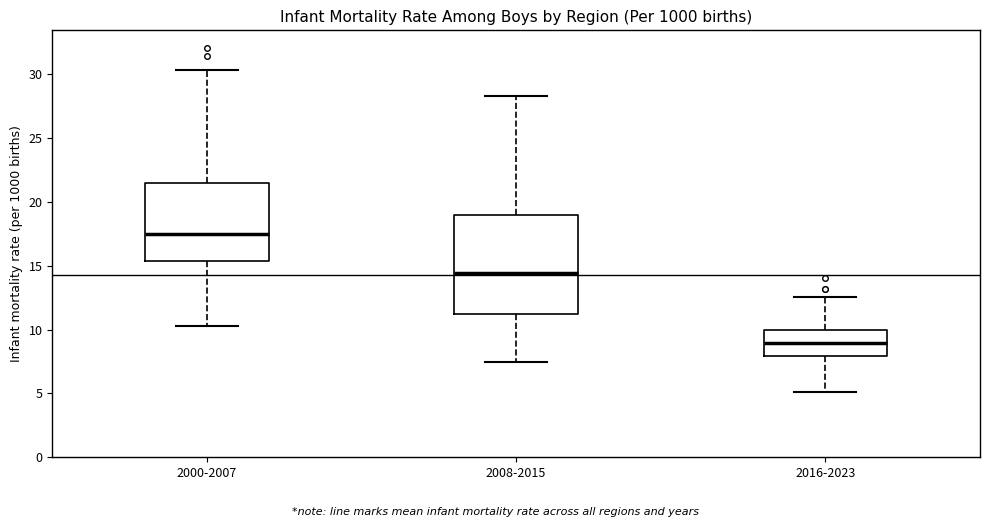

Reading left to right, transcribe this box plot: for each box, give where its median line is, the range the box spans, and where its two whiskers end, as read against the y-axis. The values are not printed on the chart, so give them approximately, as read against the axis.

2000-2007: median 17.5, box 15.5 to 21.5, whiskers 10.5 to 30.5
2008-2015: median 14.5, box 11.5 to 19.0, whiskers 7.5 to 28.5
2016-2023: median 9.0, box 8.0 to 10.0, whiskers 5.0 to 12.5